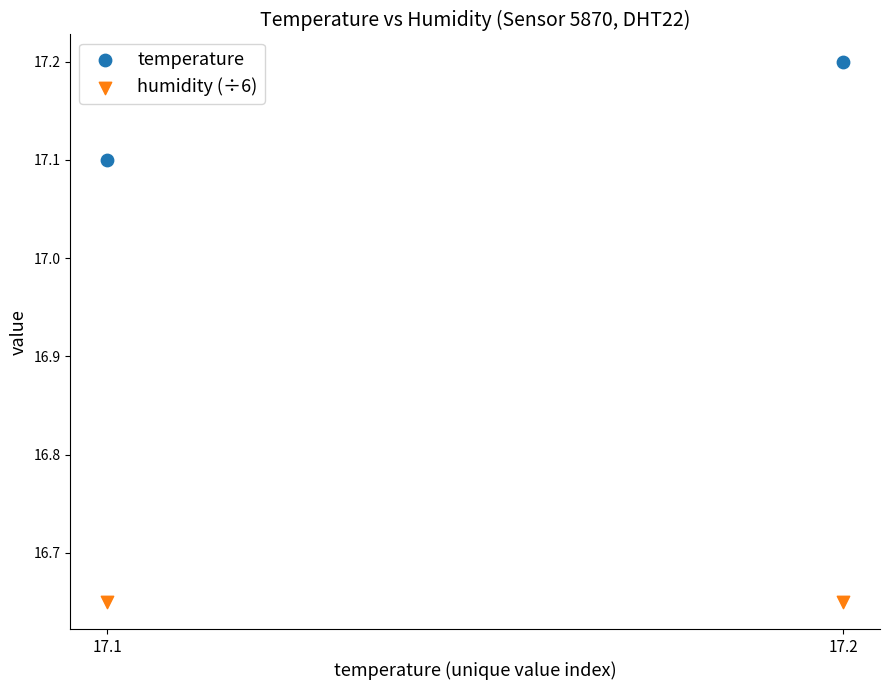

Across all data points, what is the average Y value?

16.9